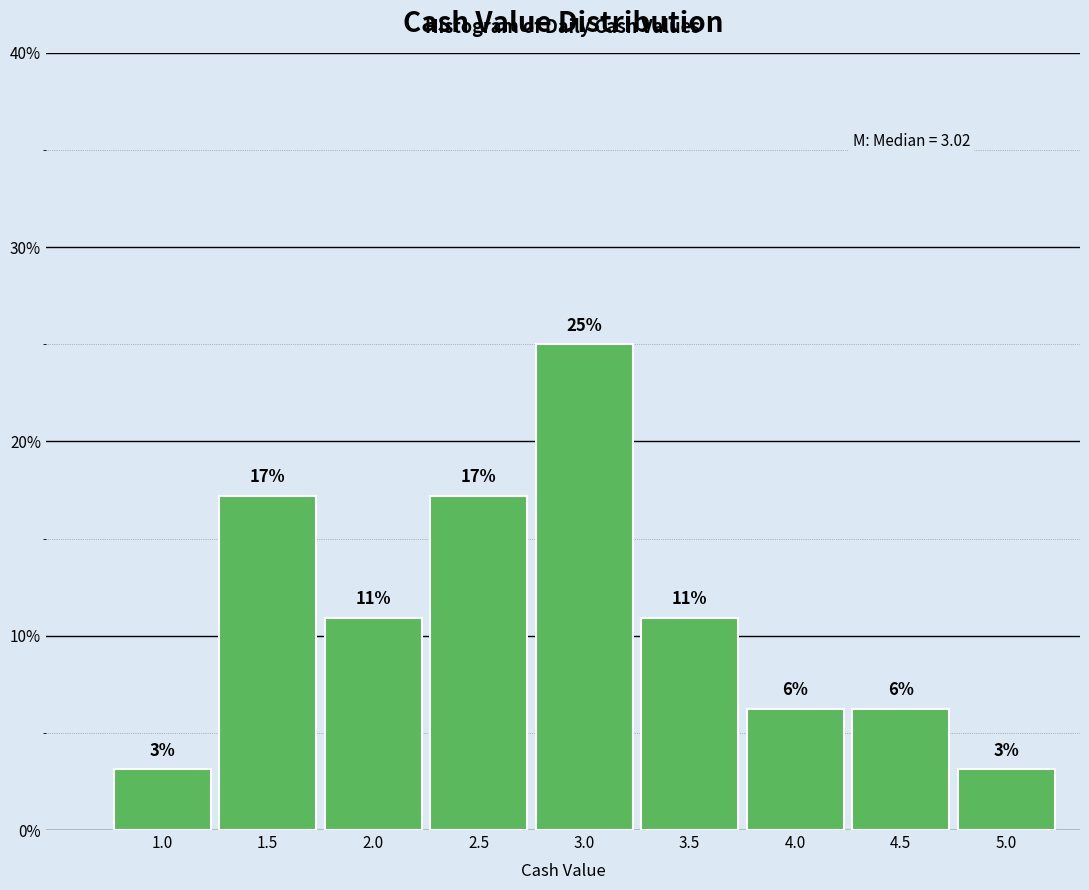

Does the chart contain any negative values?

No